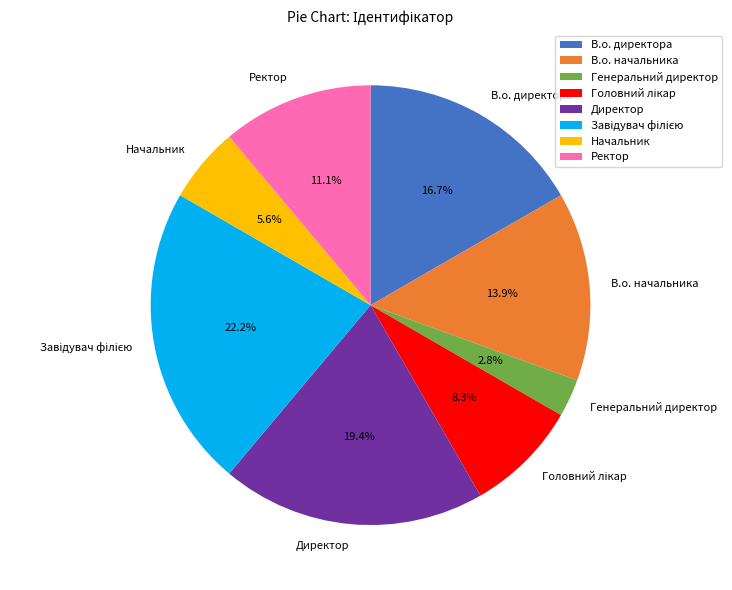

What is the smallest slice in the pie chart?

Генеральний директор